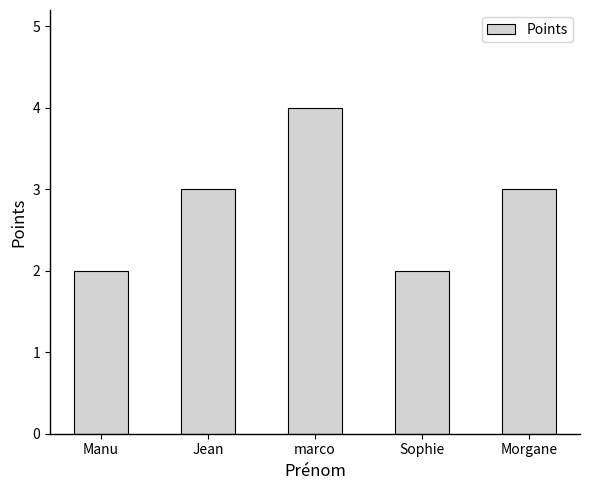

Read the value at Sophie.

2